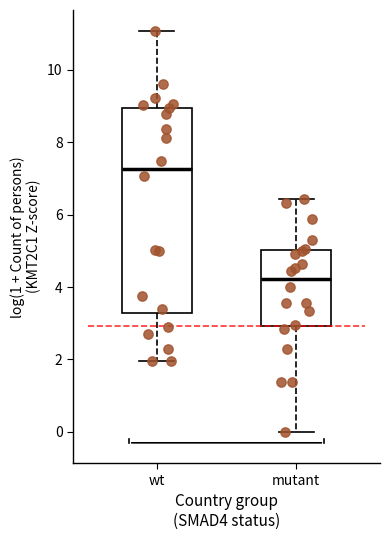

Reading left to right, read every box against the y-axis: the position of its median line, the range the box covers, and the ends of its whiskers. The values are not printed on the chart, so give them approximately, as read against the axis.

wt: median 7.2, box 3.2 to 9.0, whiskers 2.0 to 11.0
mutant: median 4.2, box 3.0 to 5.0, whiskers 0.0 to 6.4